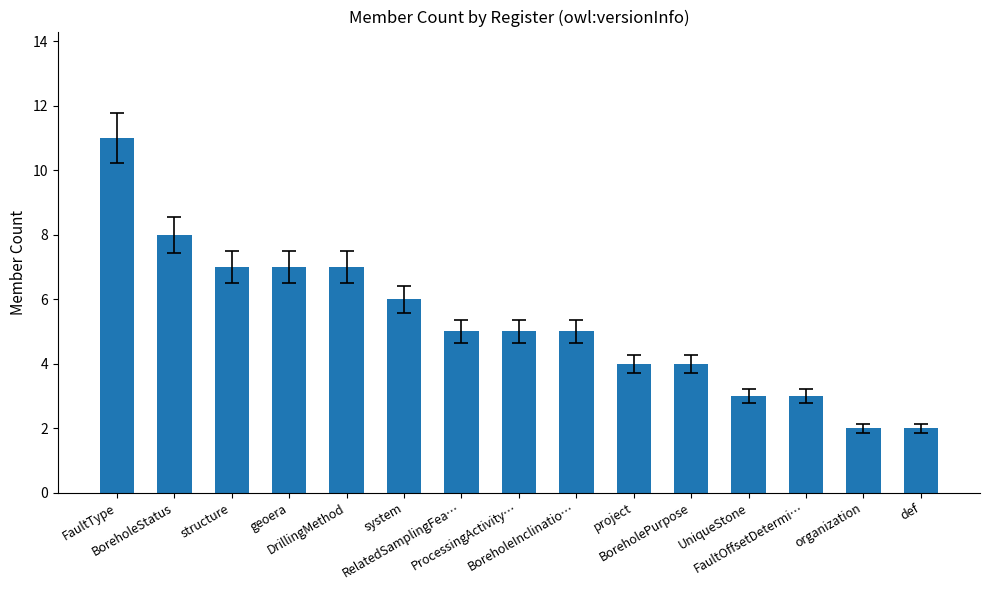

What is the difference between the maximum and minimum values?

9